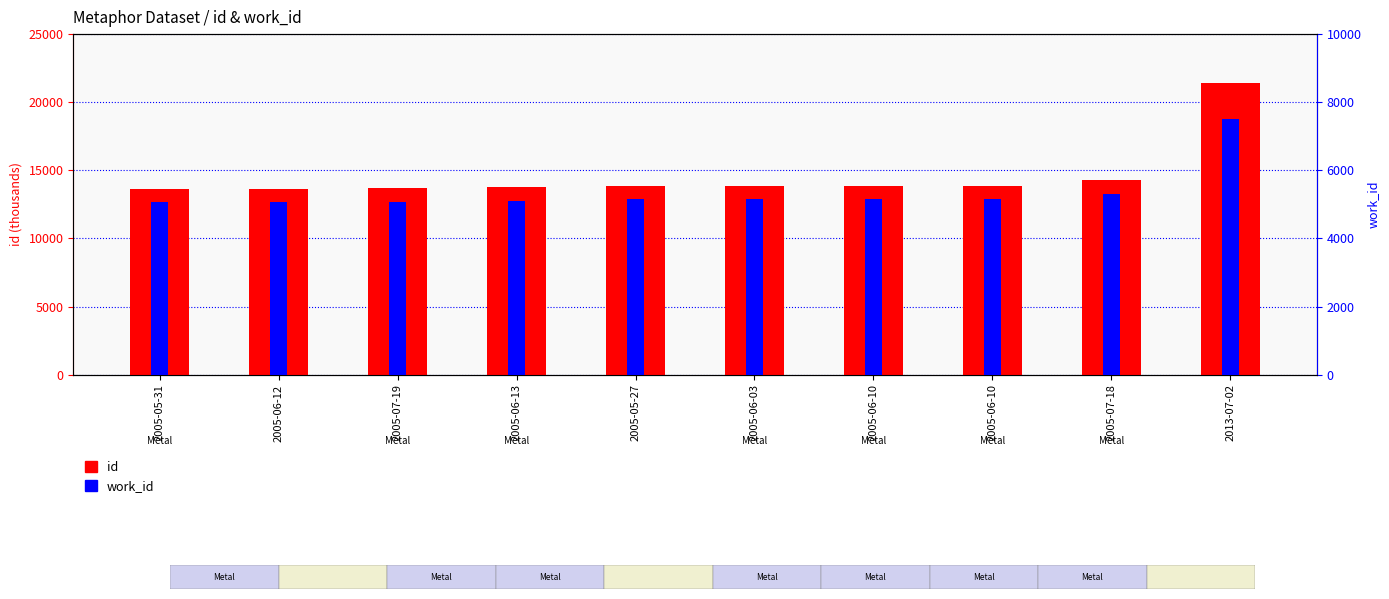

The id series shows 13780 at 2005-06-13. True or false?

True